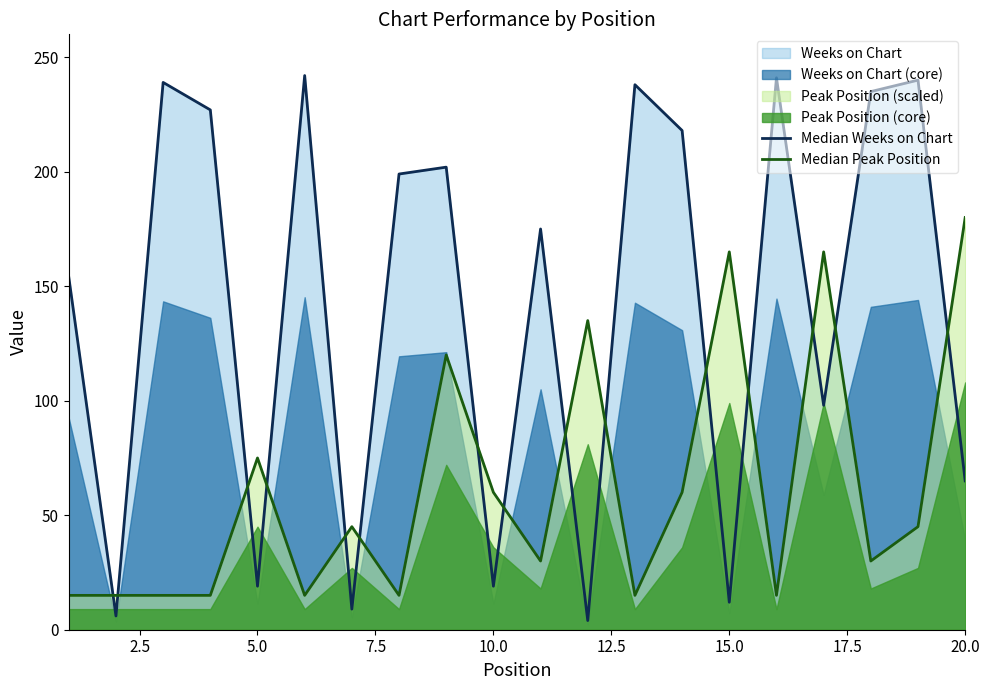

Rank the series at 15.0 from lowest to highest value.

Median Weeks on Chart, Median Peak Position